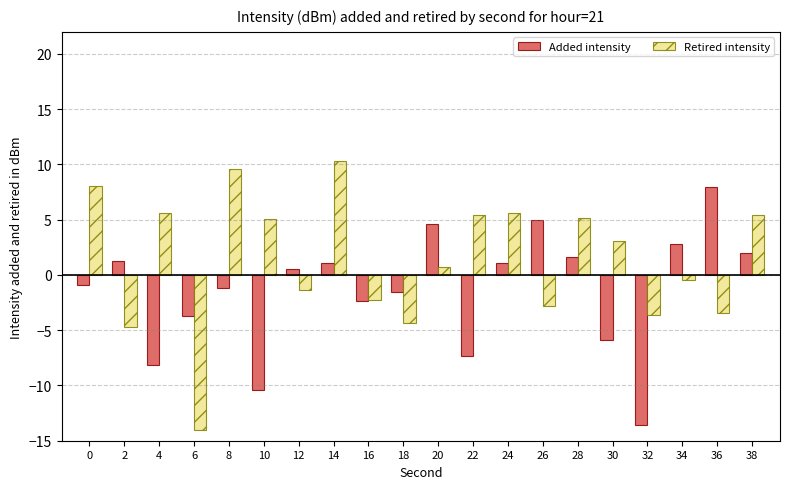

Which series has the largest range (max minus min)?

Retired intensity